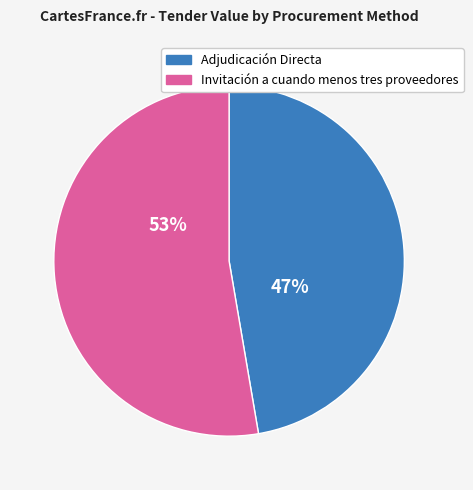

What percentage is the Invitación a cuando menos tres proveedores slice, to the nearest percent?

53%